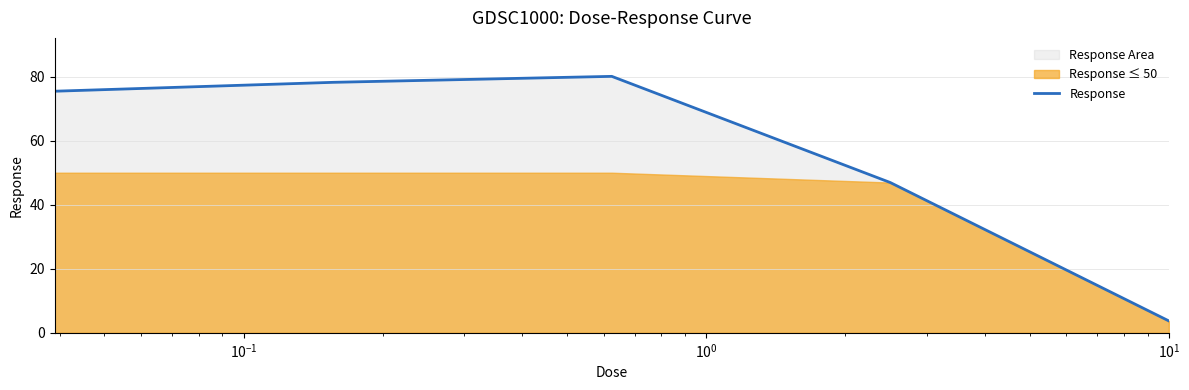

What is the highest value of the Response series?

80.1